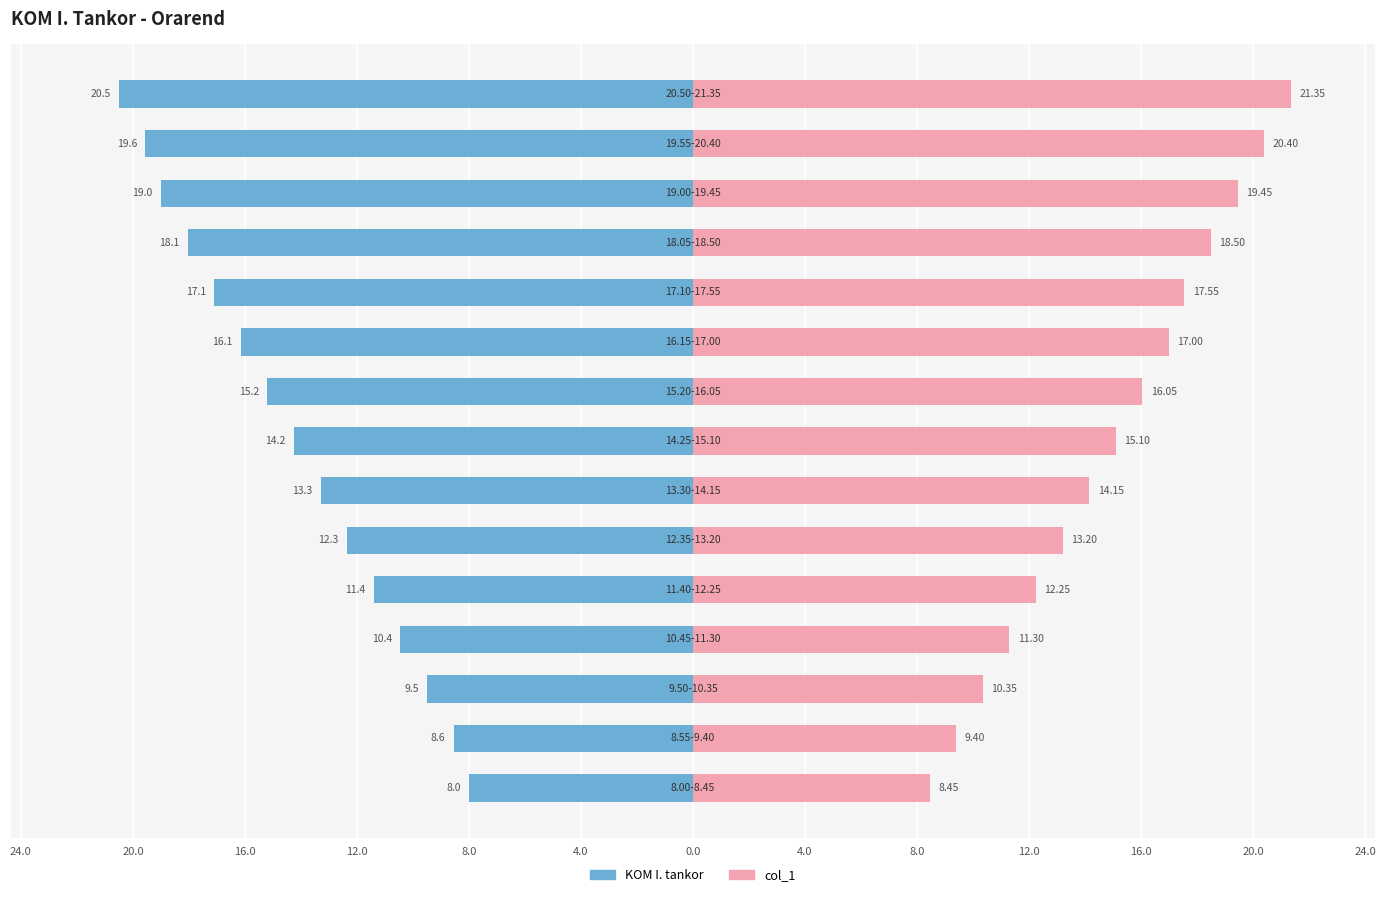

What is the label of the 7th bar from the right?

8.0